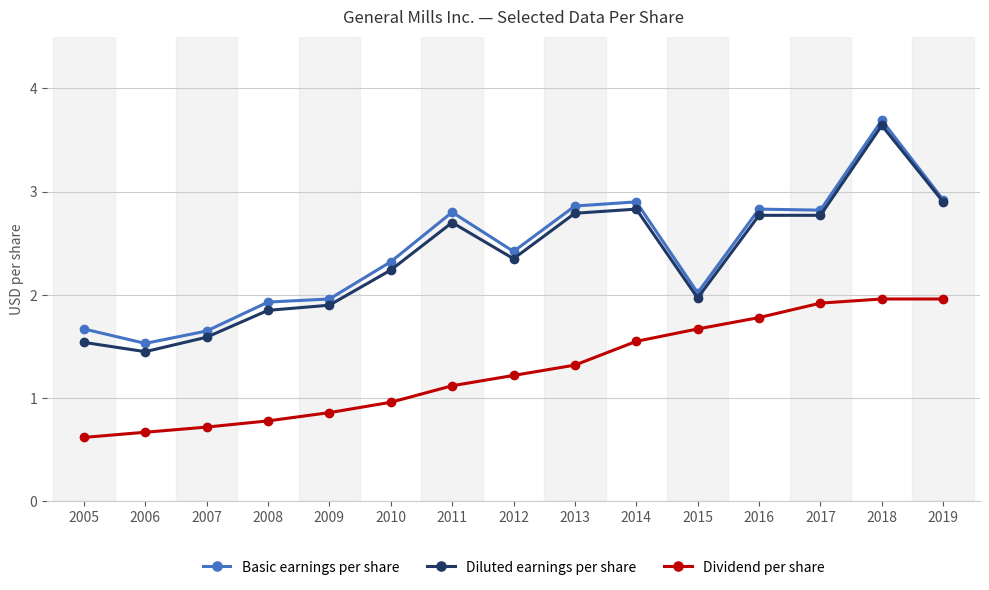

At which label does Diluted earnings per share first exceed 2?

2010